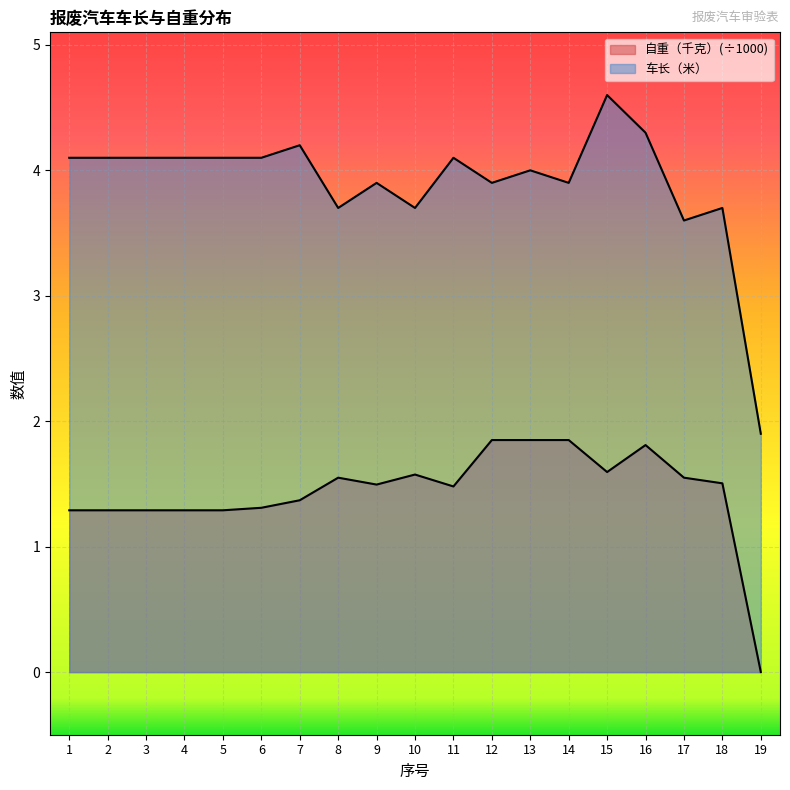

What is the difference between the 自重（千克） values at 2 and 17?

0.3